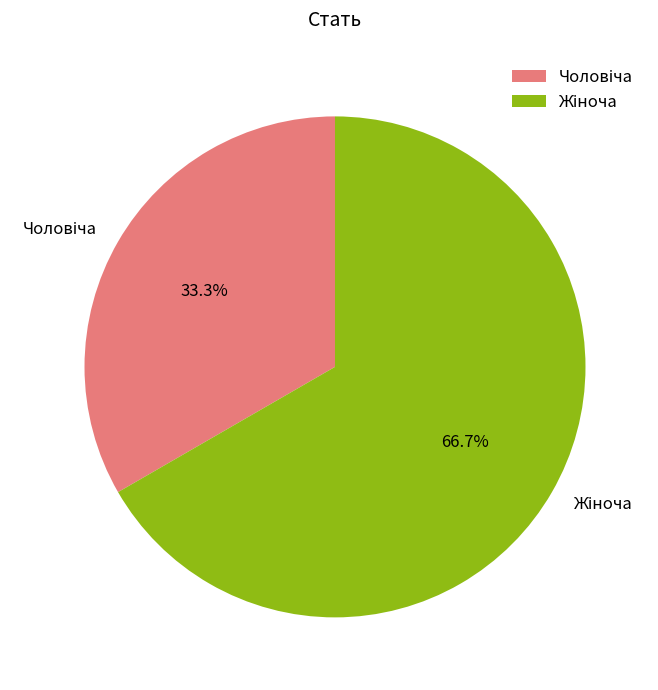

Is there a majority slice in this chart?

Yes